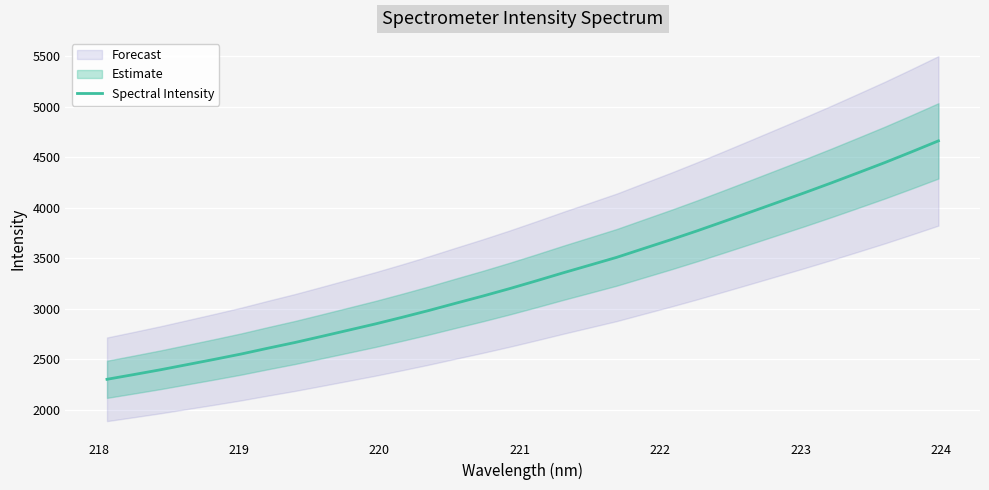

What is the highest value of the Spectral Intensity series?

4660.0